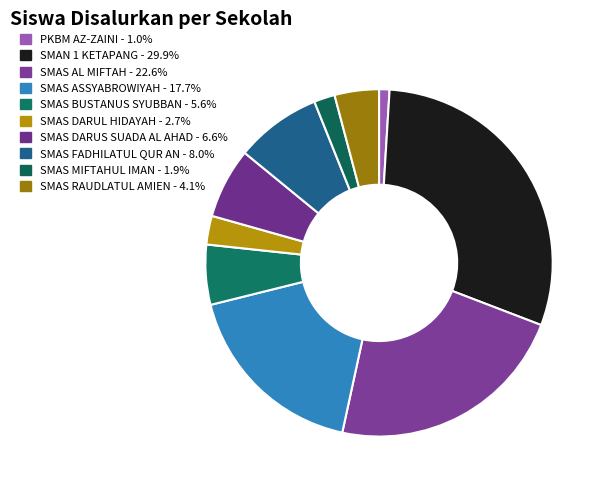

The SMAS BUSTANUS SYUBBAN slice represents 6% of the pie. True or false?

True